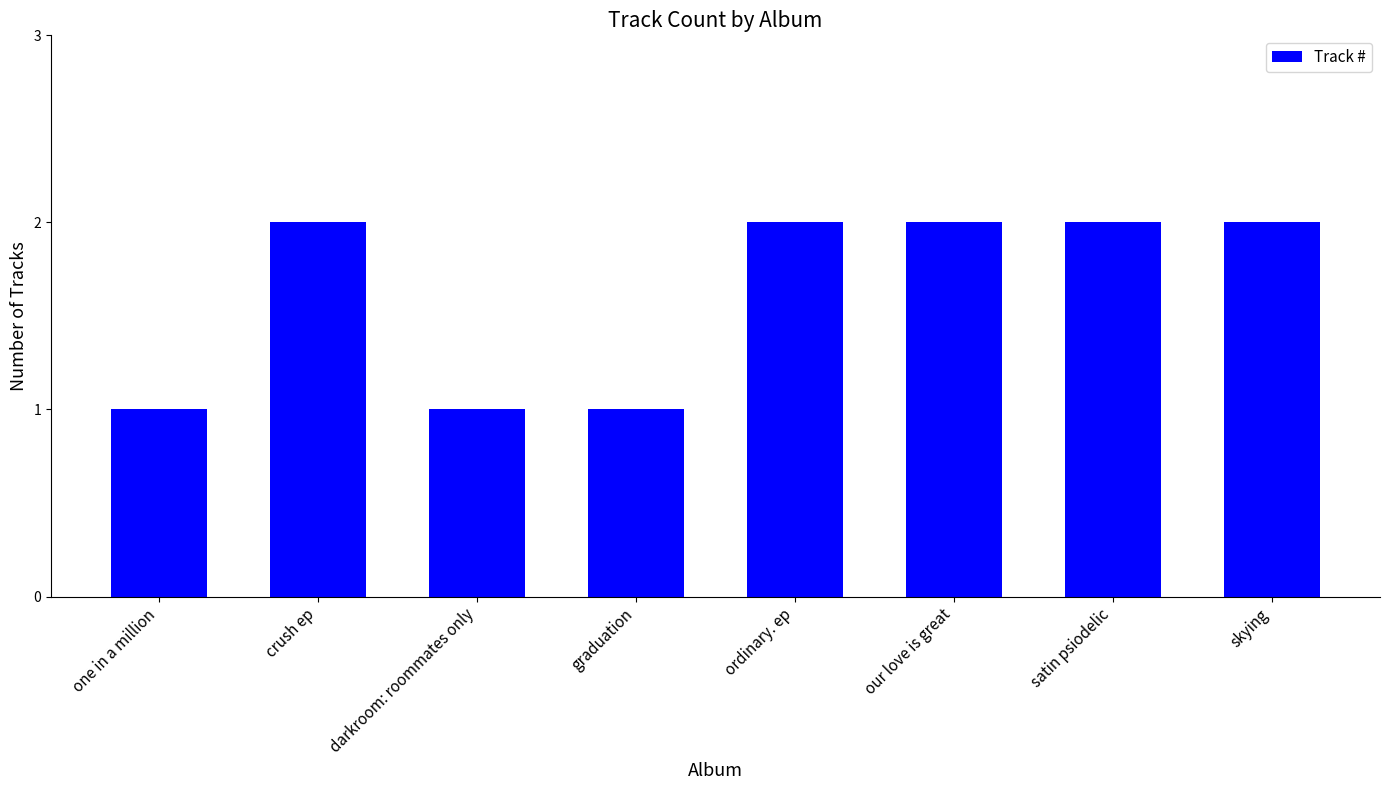

Is it true that the value at satin psiodelic is 2?

True